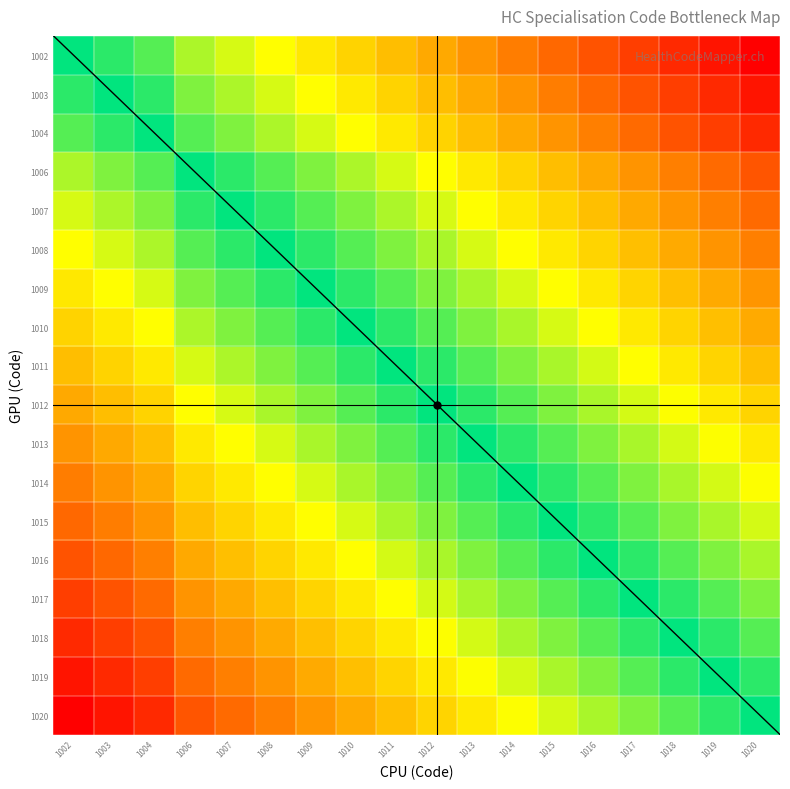

Between 1002 and 1008, which is larger?

1002